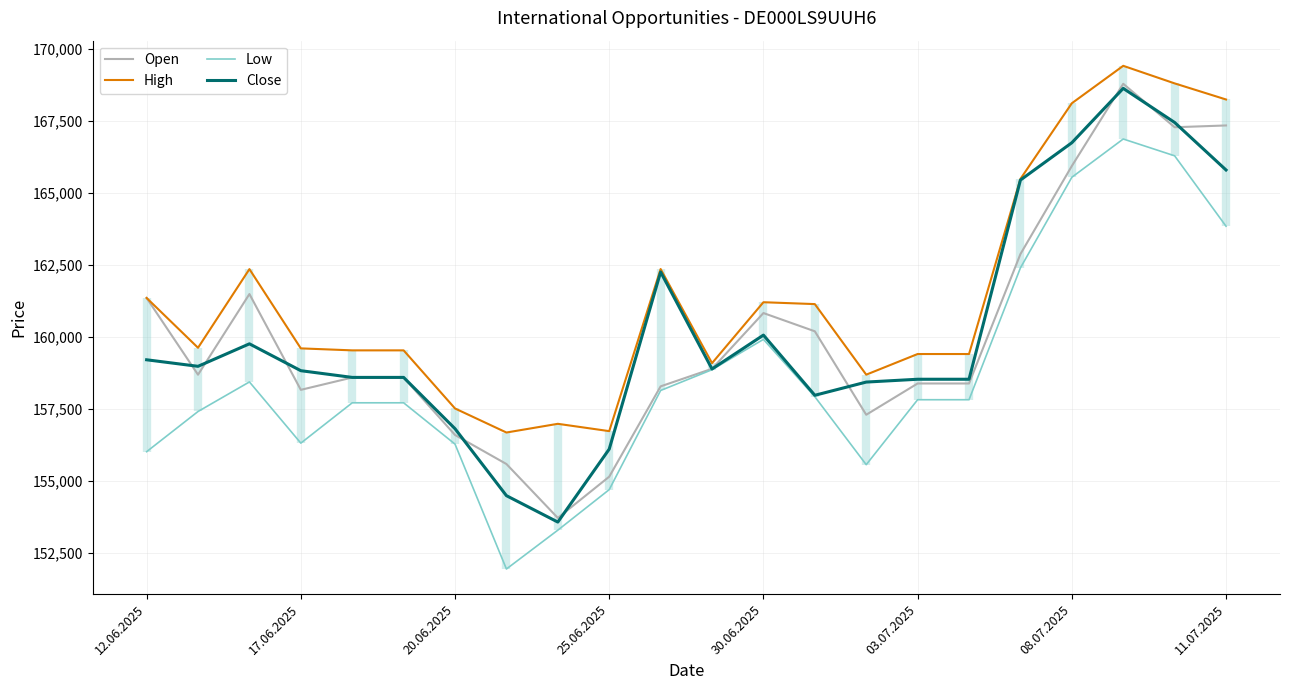

What is the sum of all Close values?

3523474